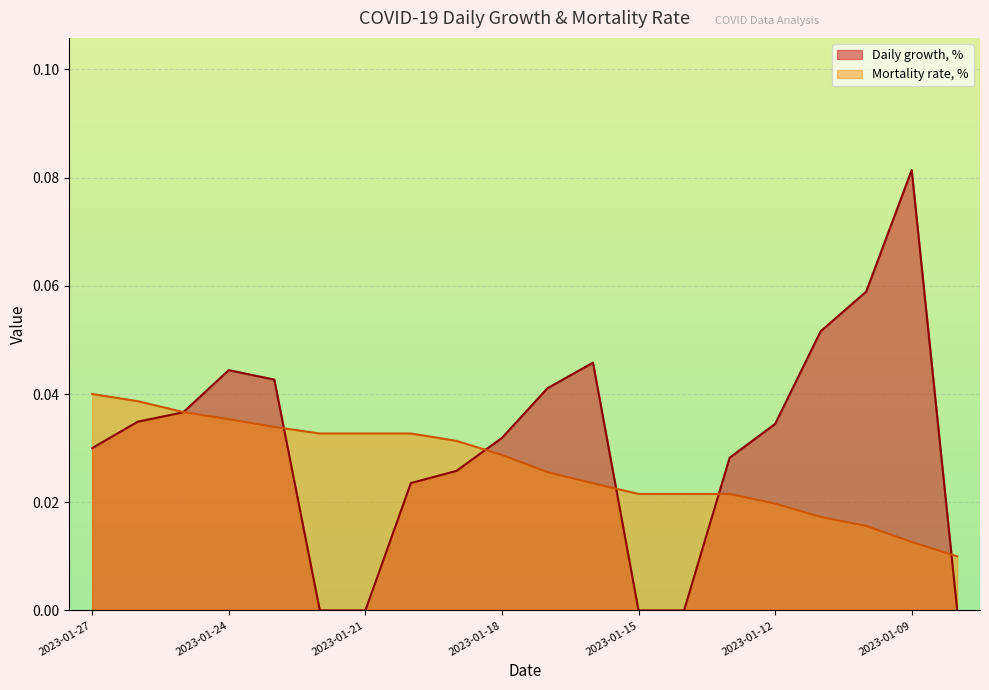

True or false: Daily growth, % and Mortality rate, % intersect in this chart.

True